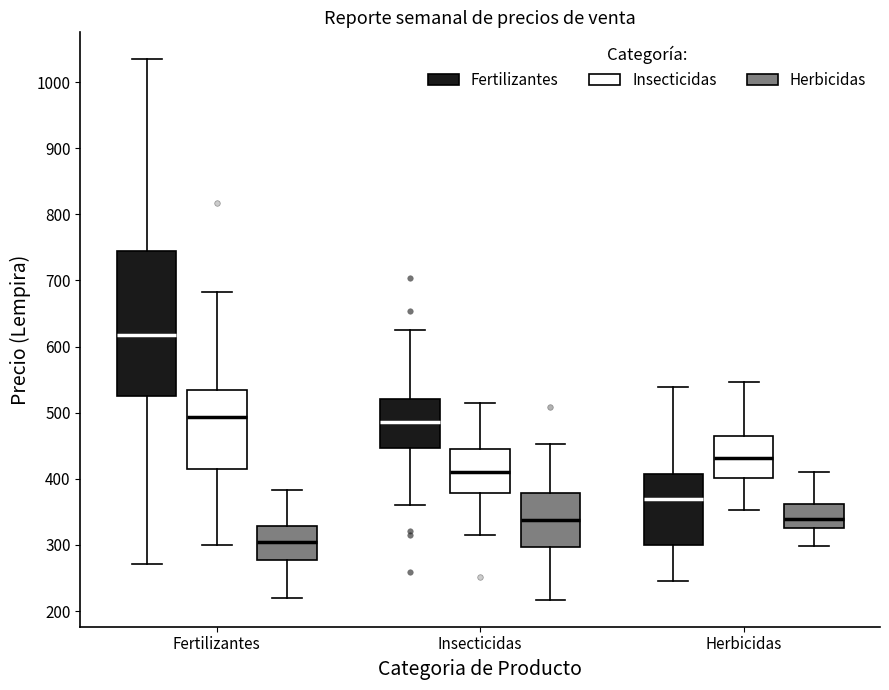

Reading left to right, read every box against the y-axis: the position of its median line, the range the box covers, and the ends of its whiskers. The values are not printed on the chart, so give them approximately, as read against the axis.

Fertilizantes (Fertilizantes): median 620, box 530 to 740, whiskers 270 to 1030
Fertilizantes (Insecticidas): median 490, box 420 to 530, whiskers 300 to 680
Fertilizantes (Herbicidas): median 300, box 280 to 330, whiskers 220 to 380
Insecticidas (Fertilizantes): median 490, box 450 to 520, whiskers 360 to 630
Insecticidas (Insecticidas): median 410, box 380 to 440, whiskers 320 to 520
Insecticidas (Herbicidas): median 340, box 300 to 380, whiskers 220 to 450
Herbicidas (Fertilizantes): median 370, box 300 to 410, whiskers 240 to 540
Herbicidas (Insecticidas): median 430, box 400 to 470, whiskers 350 to 550
Herbicidas (Herbicidas): median 340, box 330 to 360, whiskers 300 to 410